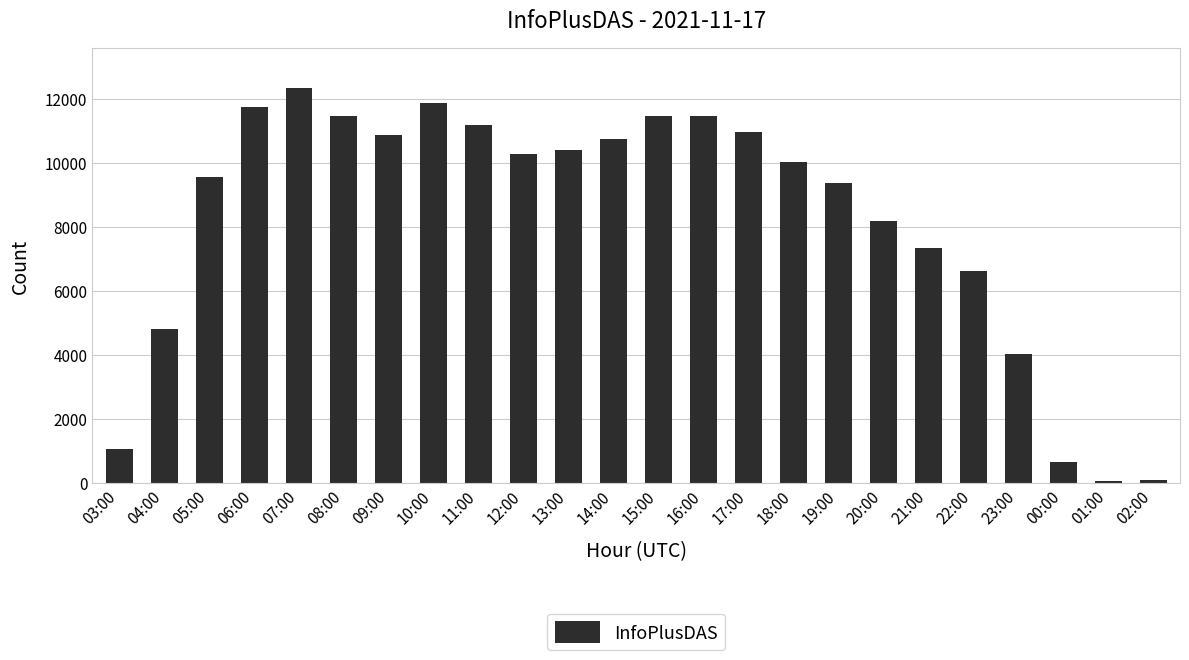

Which label corresponds to the largest value in the chart?

07:00